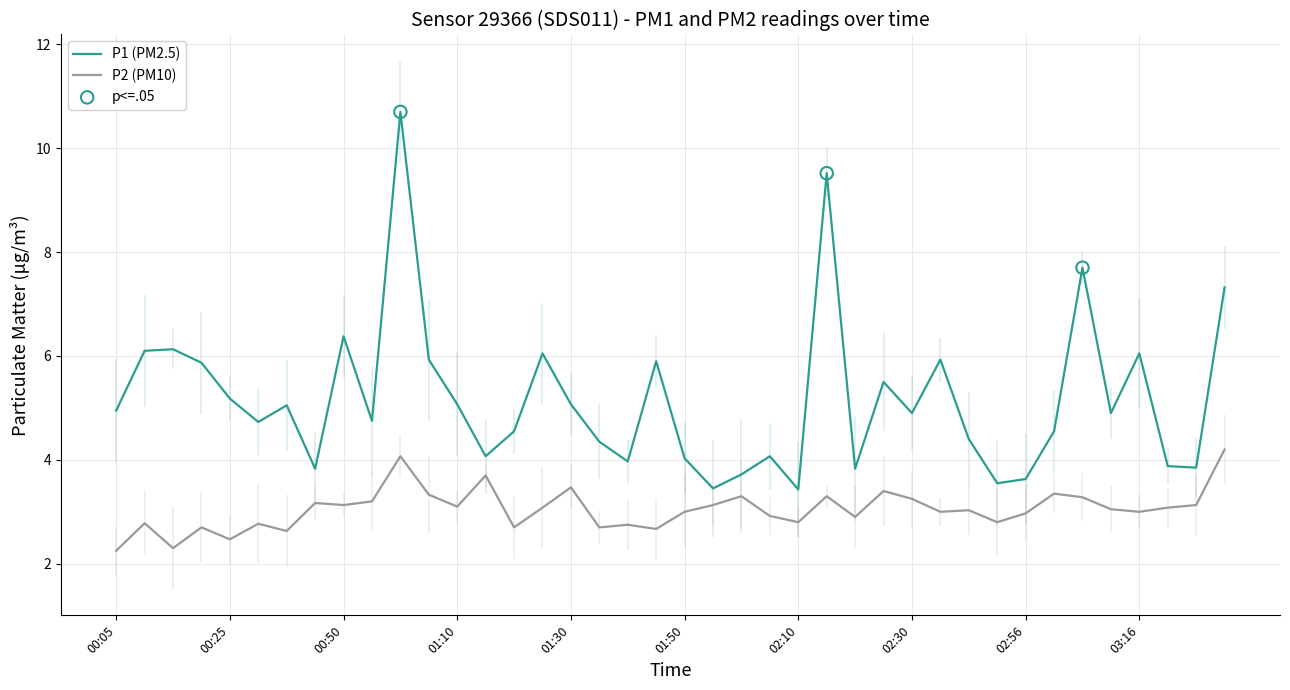

What are all the series names shown in the legend?

P1, P2